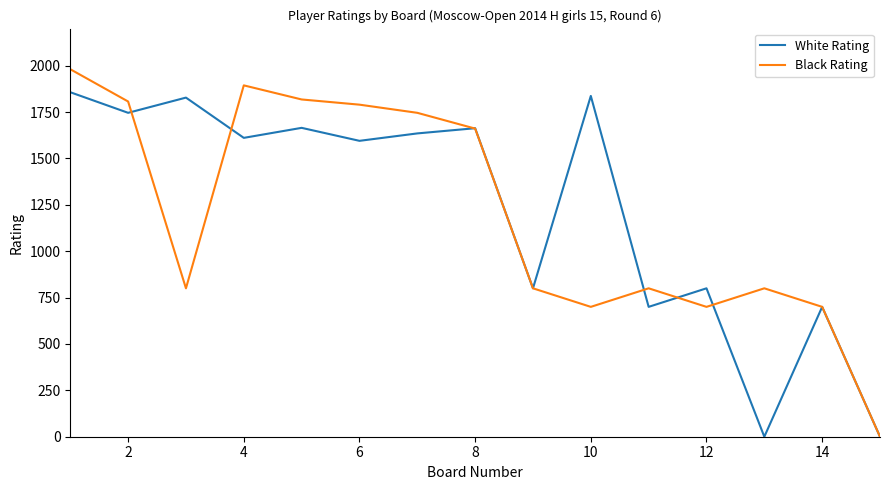

How many lines are shown in the chart?

2